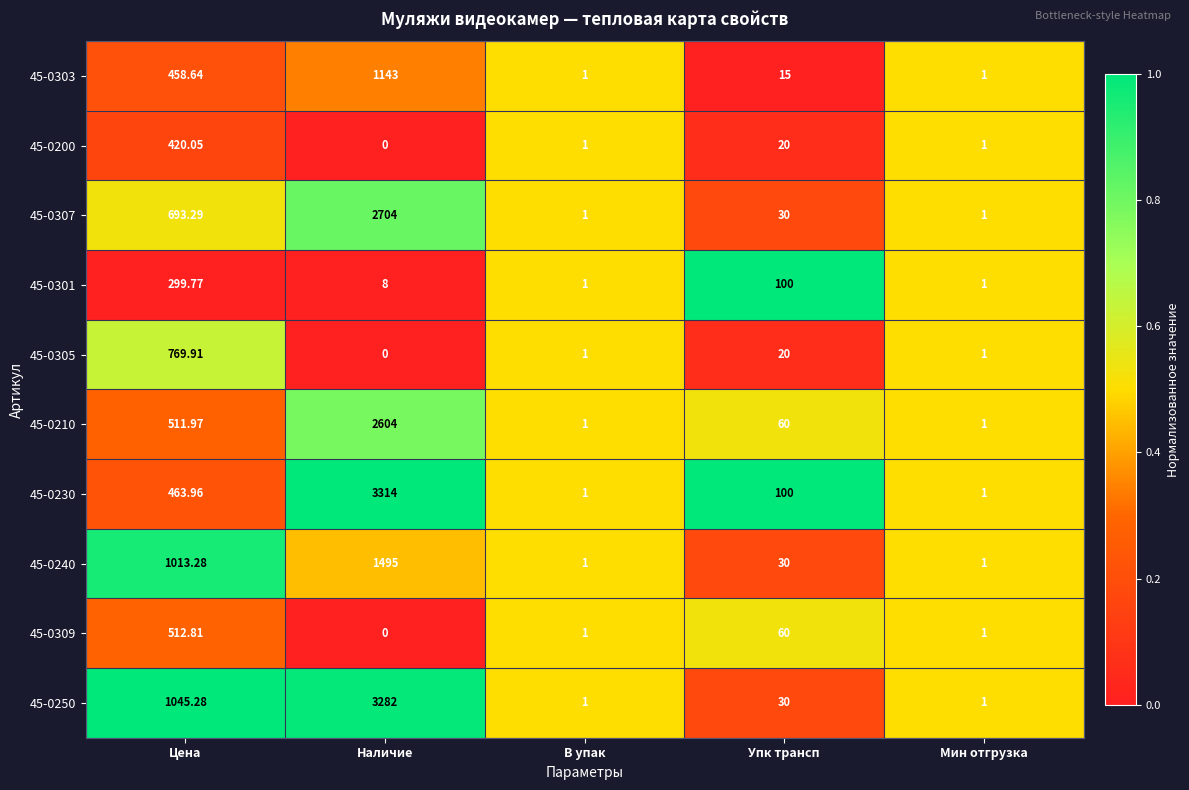

Which category has the highest value in the 45-0250 series?

Наличие